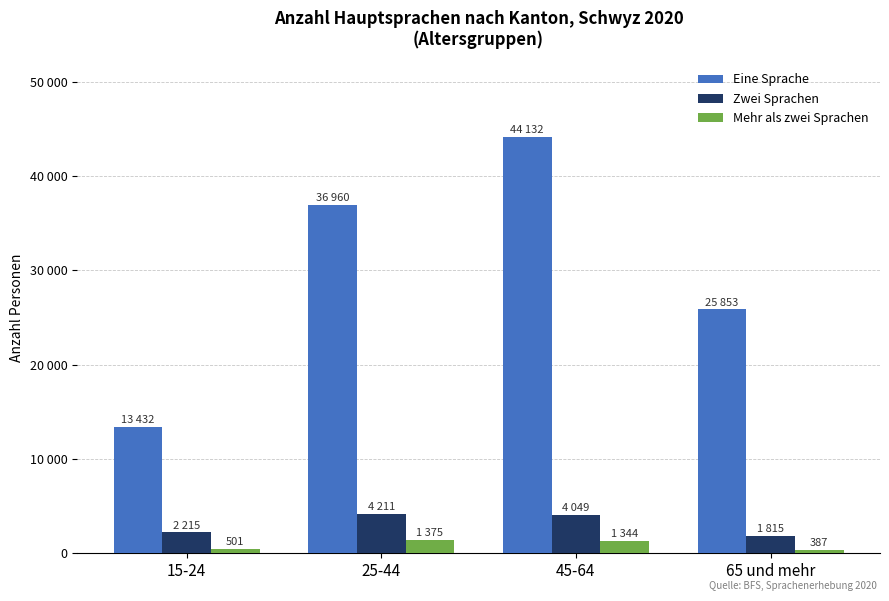

What is the average value of the Zwei Sprachen series?

3072.3